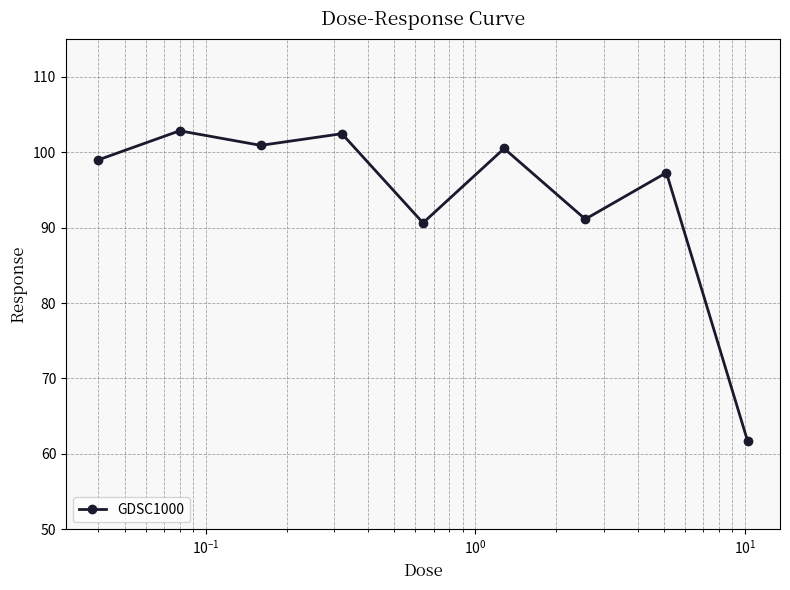

What is the sum of all values?

846.4